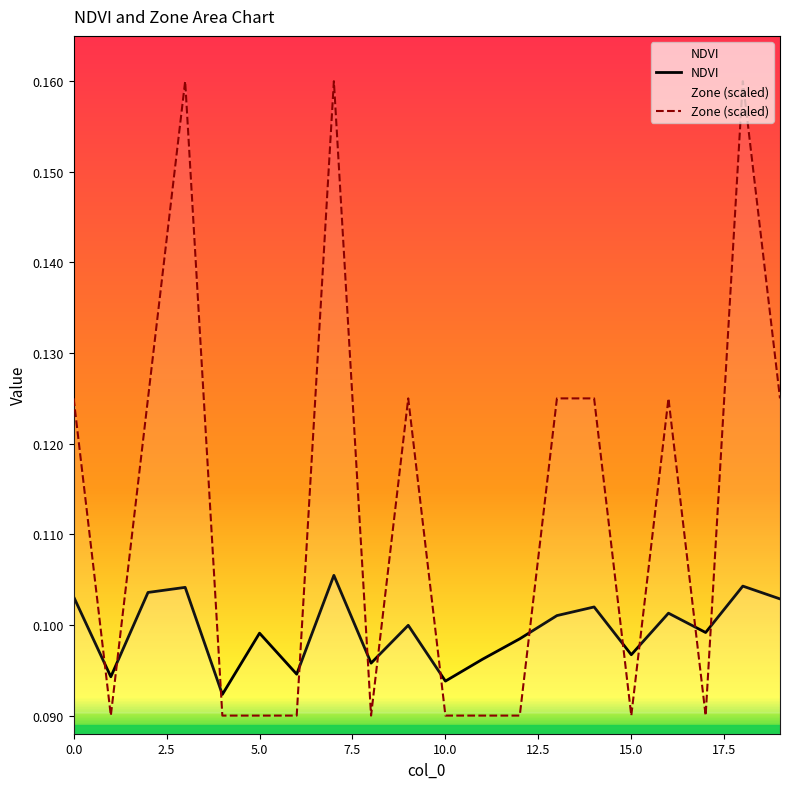

Reading right to left, transcribe all the data shown in this chart.

NDVI: 19=0.1	18=0.1	17=0.1	16=0.1	15=0.1	14=0.1	13=0.1	12=0.1	11=0.1	10=0.1	9=0.1	8=0.1	7=0.1	6=0.1	5=0.1	4=0.1	3=0.1	2=0.1	1=0.1	0=0.1
Zone: 19=0.1	18=0.2	17=0.1	16=0.1	15=0.1	14=0.1	13=0.1	12=0.1	11=0.1	10=0.1	9=0.1	8=0.1	7=0.2	6=0.1	5=0.1	4=0.1	3=0.2	2=0.1	1=0.1	0=0.1